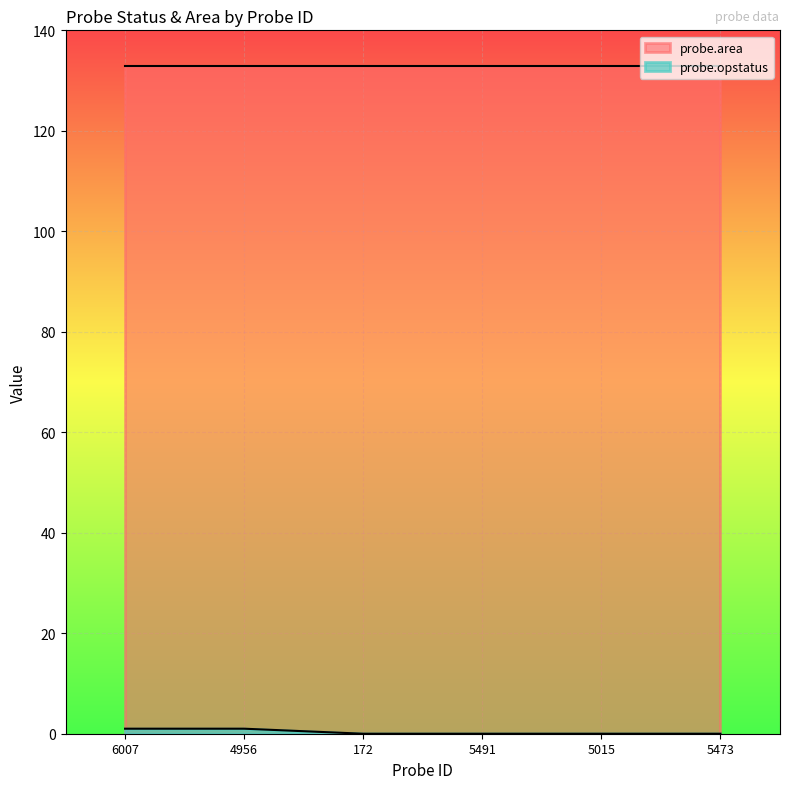

Which series has the largest total across all categories?

probe.area